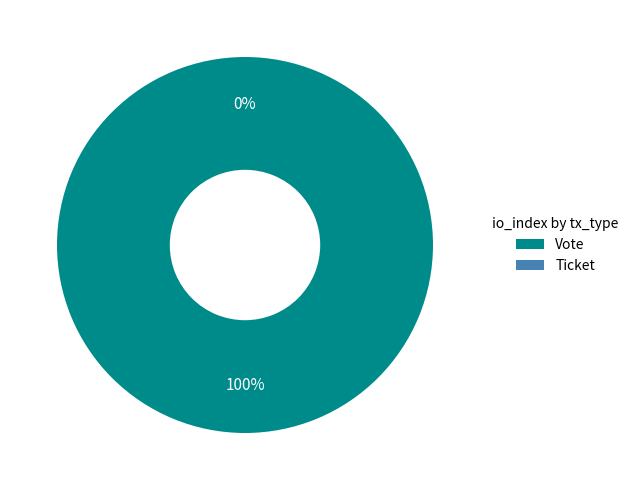

What is the majority slice?

Vote